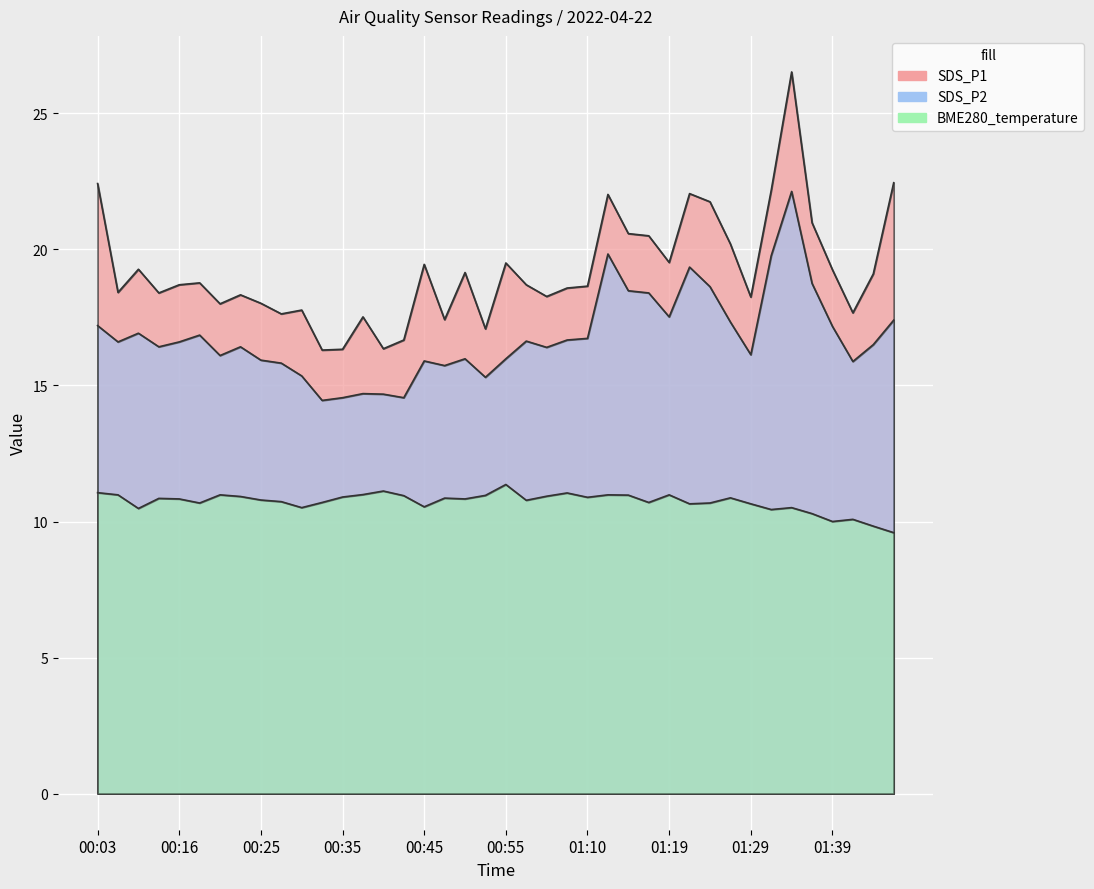

What is the label of the 30th point from the right?

00:30